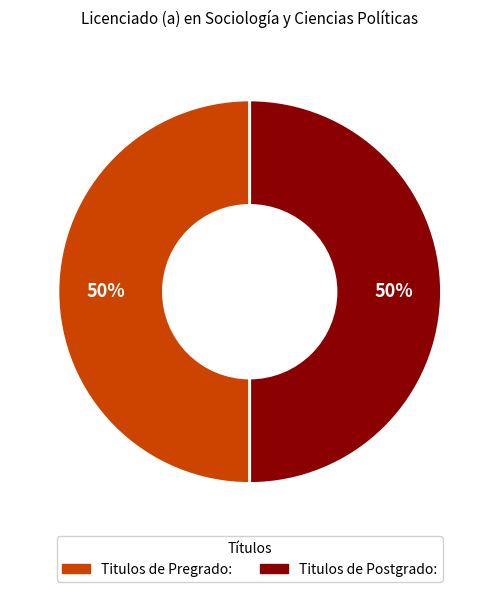

To the nearest percent, what is the average slice percentage?

50%